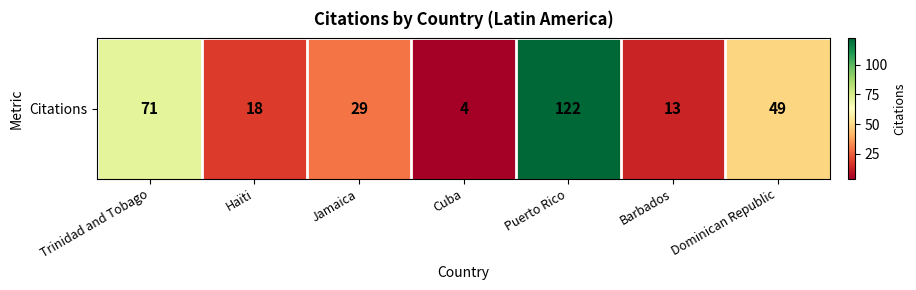

The value at Cuba is 6. True or false?

False